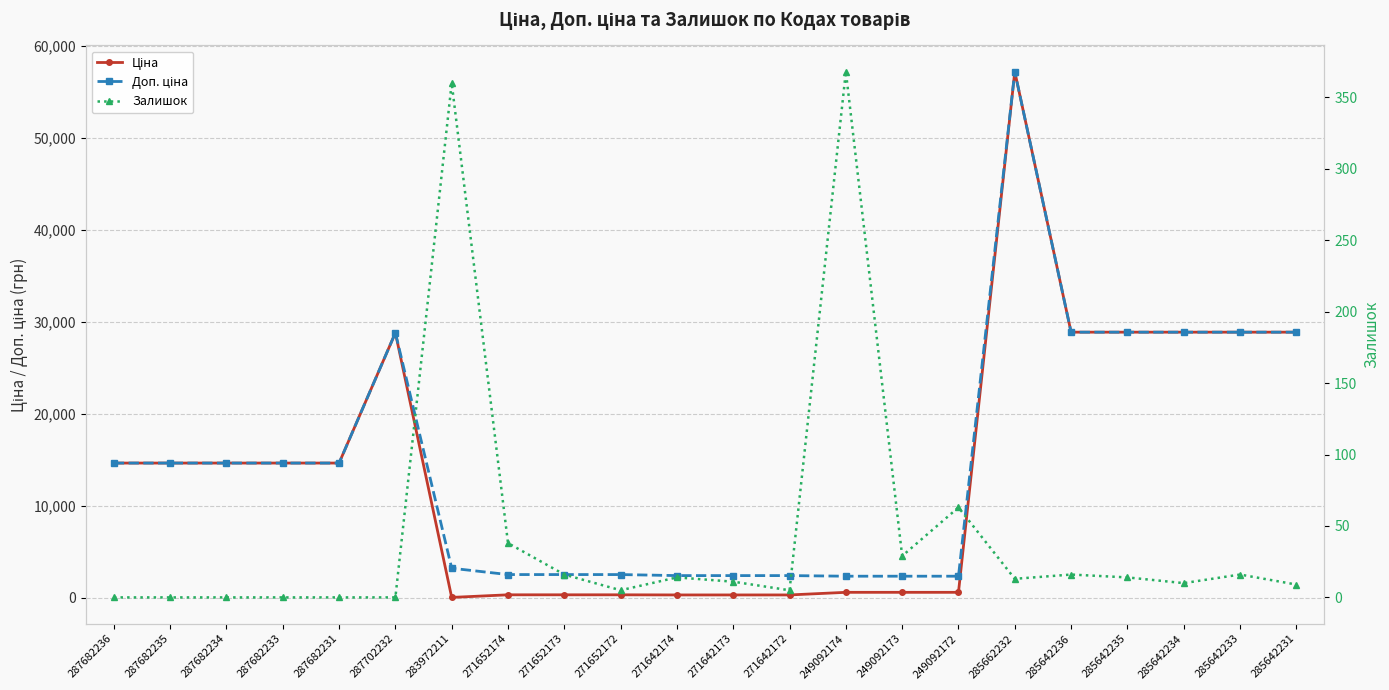

What is the value of the Доп. ціна point at the 5th from the left?

14649.6